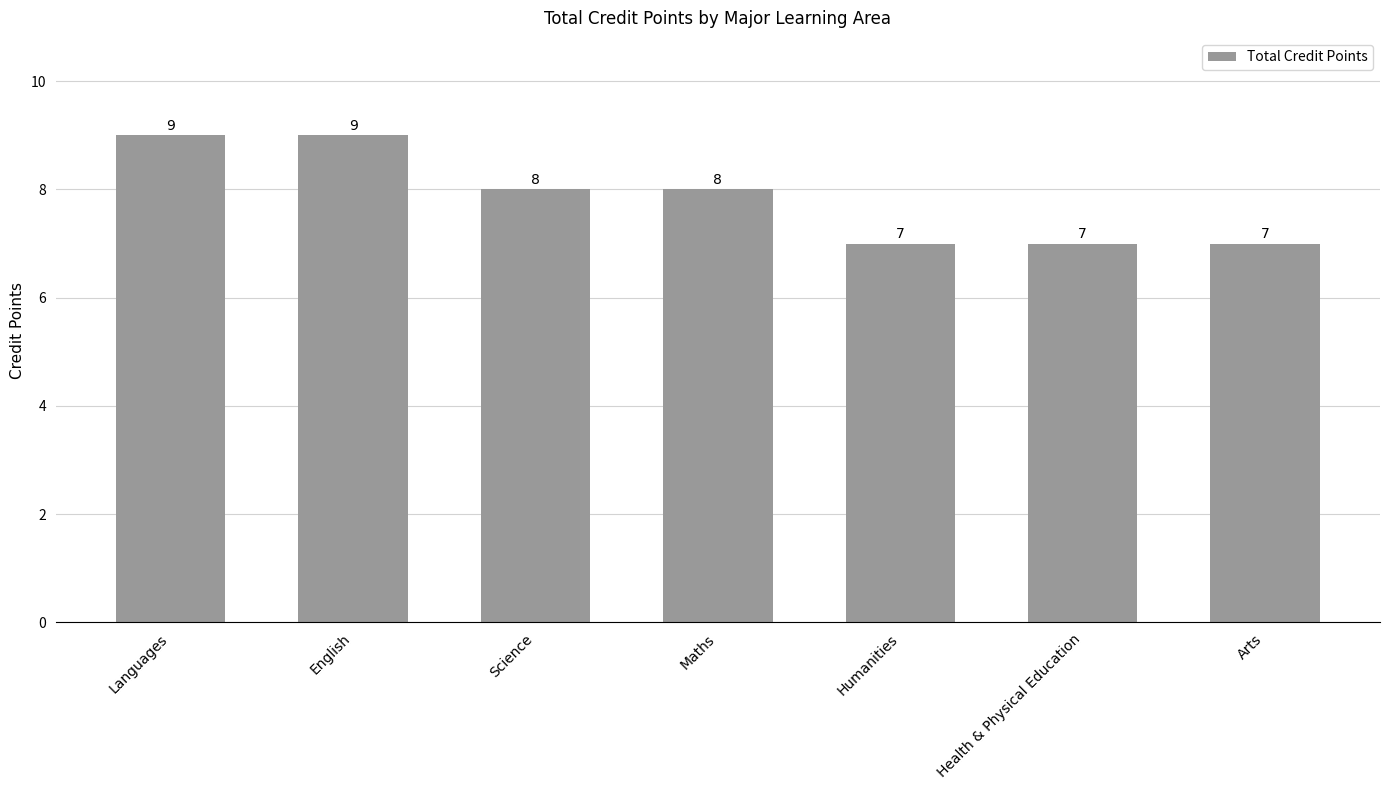

Reading left to right, what are all the values shown in this chart?

9	9	8	8	7	7	7